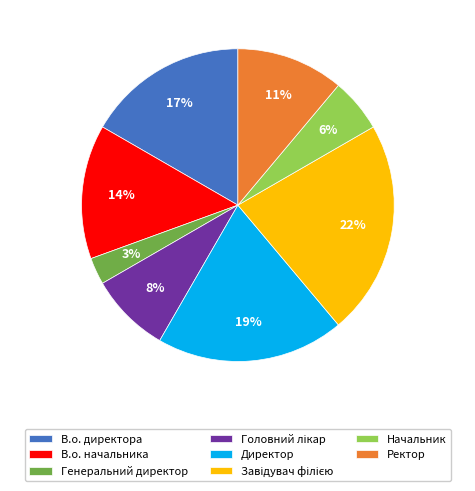

Count the number of slices in the pie.

8